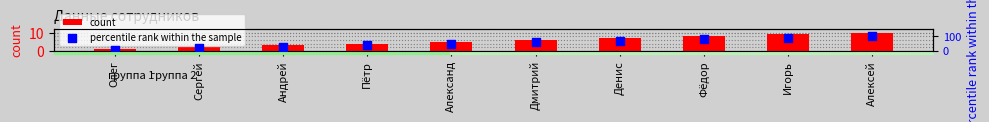

What are all the series names shown in the legend?

count, percentile rank within the sample